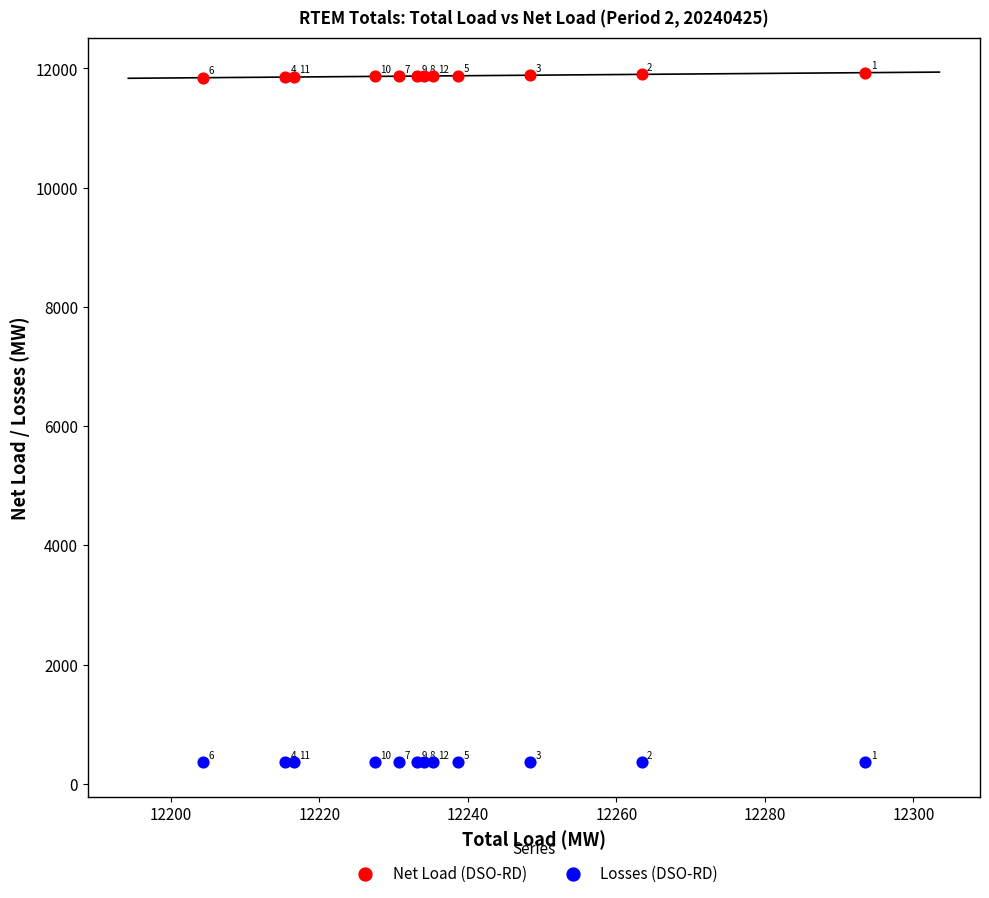

Which series has the largest Y range (max minus min)?

Net Load (DSO-RD)